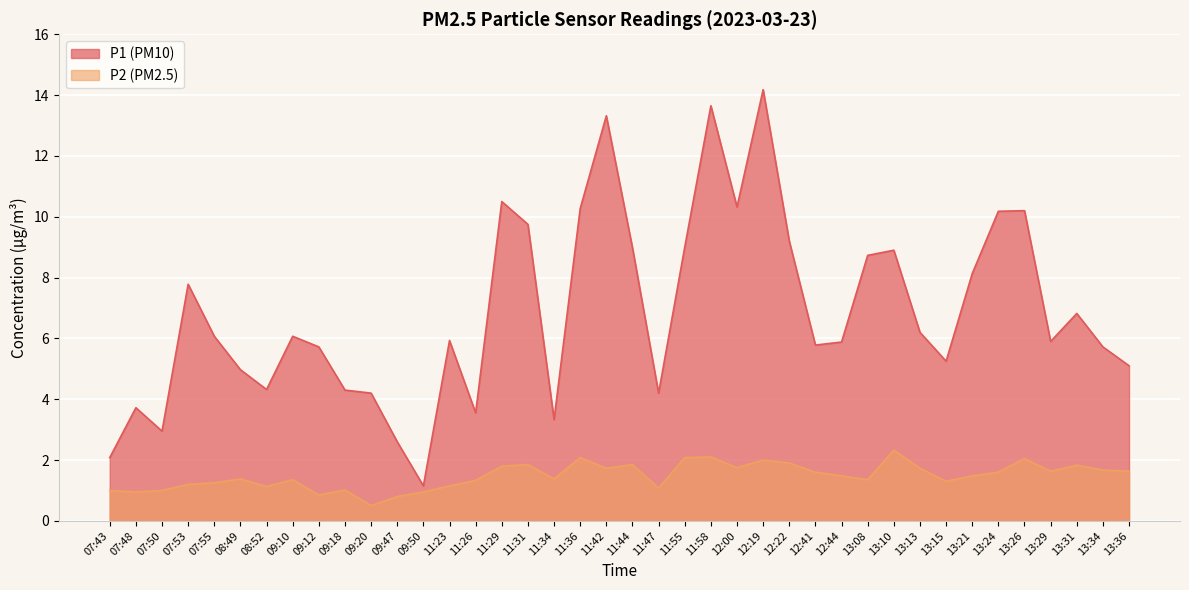

What is the label of the 30th point from the left?

13:08